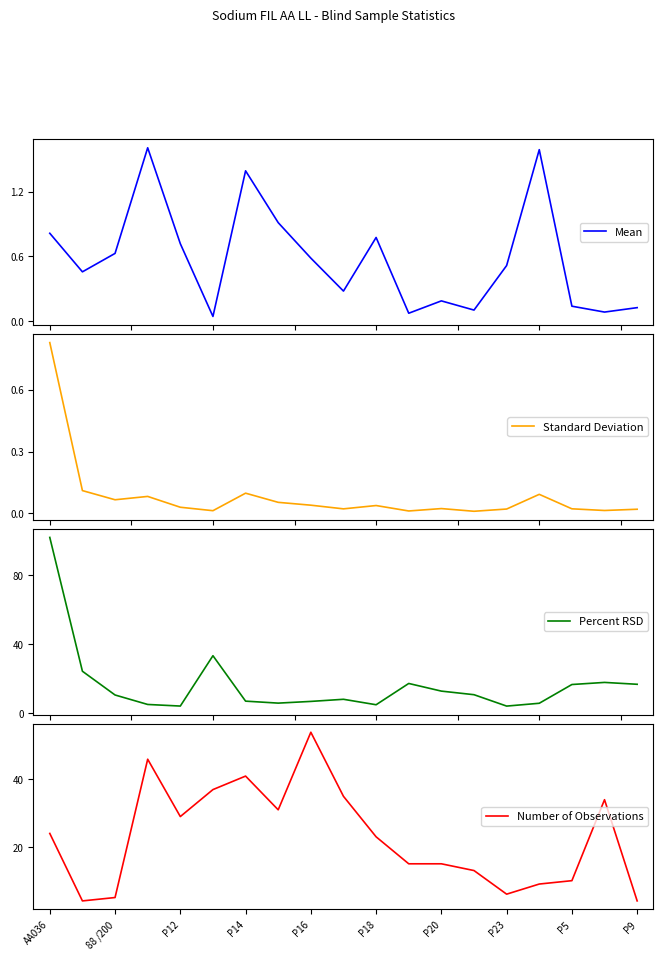

Count the number of categories in the chart.

19